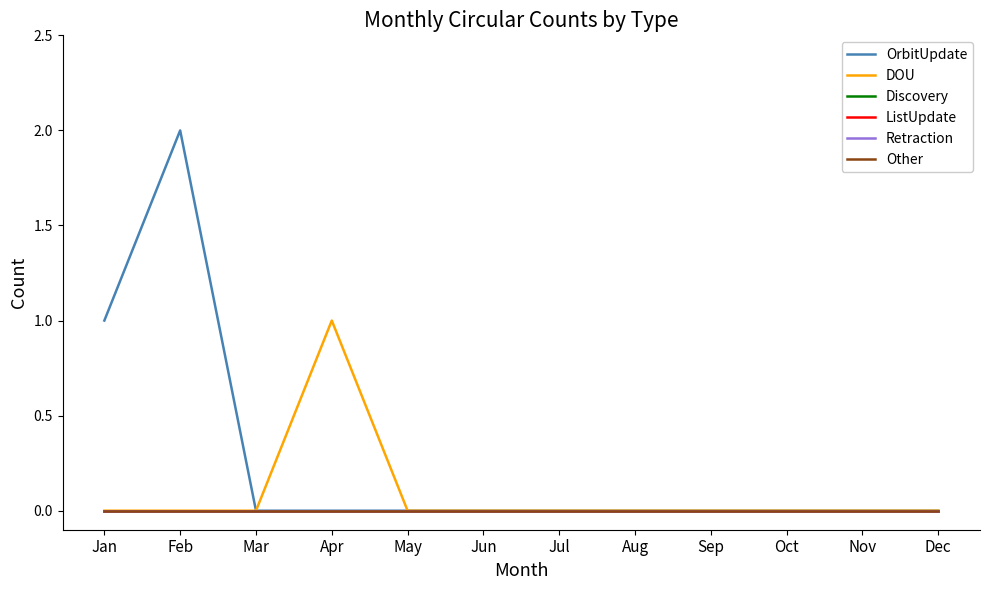

How many lines are shown in the chart?

6